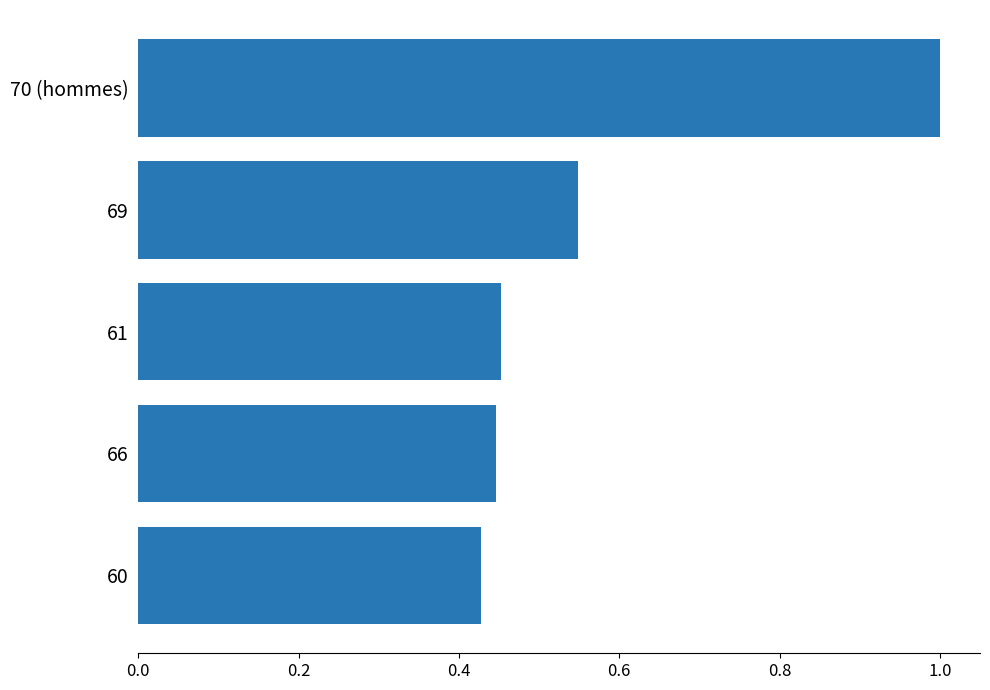

What is the label of the 1st bar from the top?

70 (hommes)